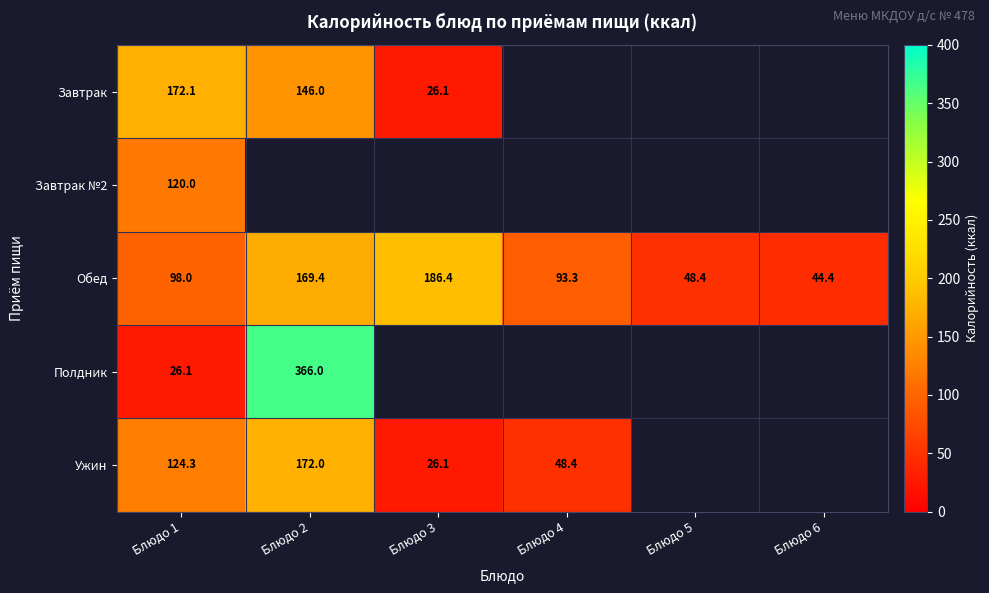

The Завтрак series shows 71.6 at Блюдо 2. True or false?

False